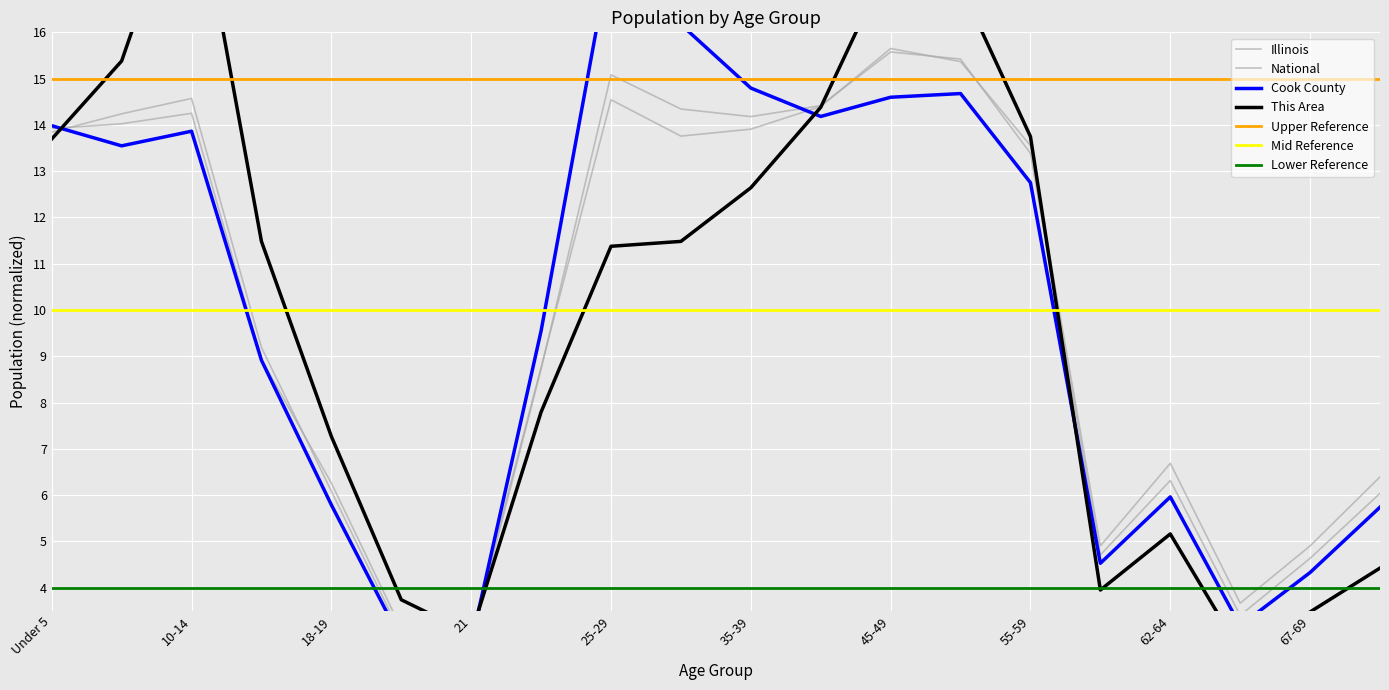

What is the average value of the This Area series?

10.0